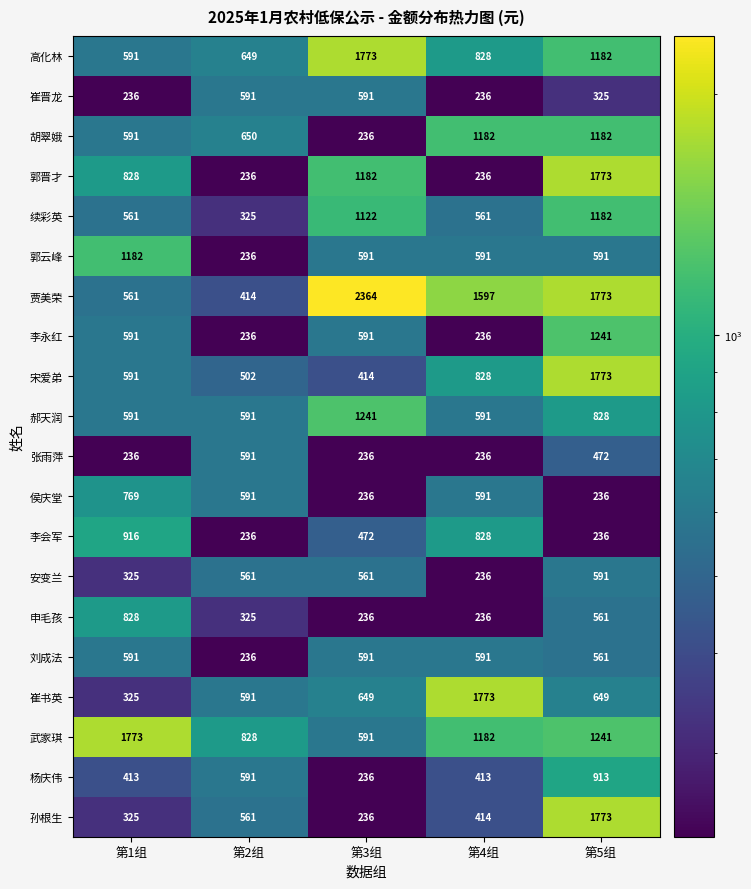

Which series has the largest total across all categories?

贾美荣